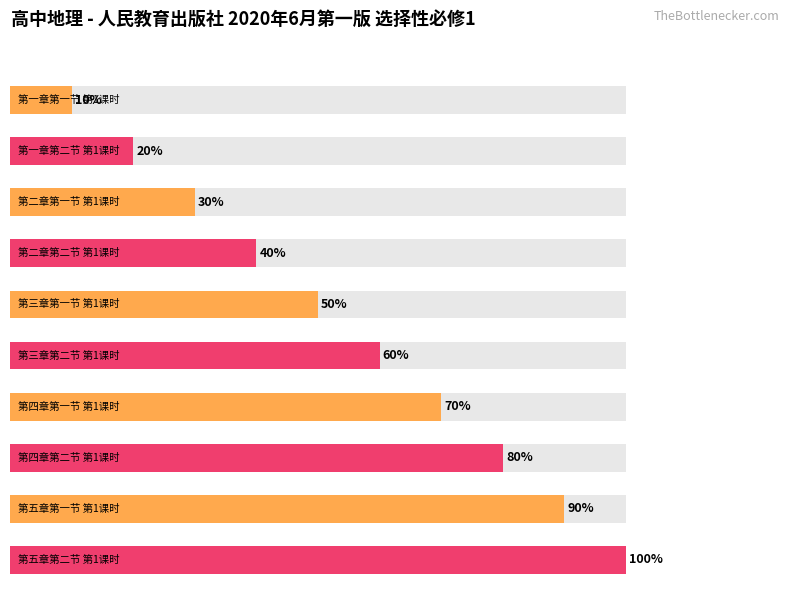

What position from the left is 第五章第一节 第1课时?

9